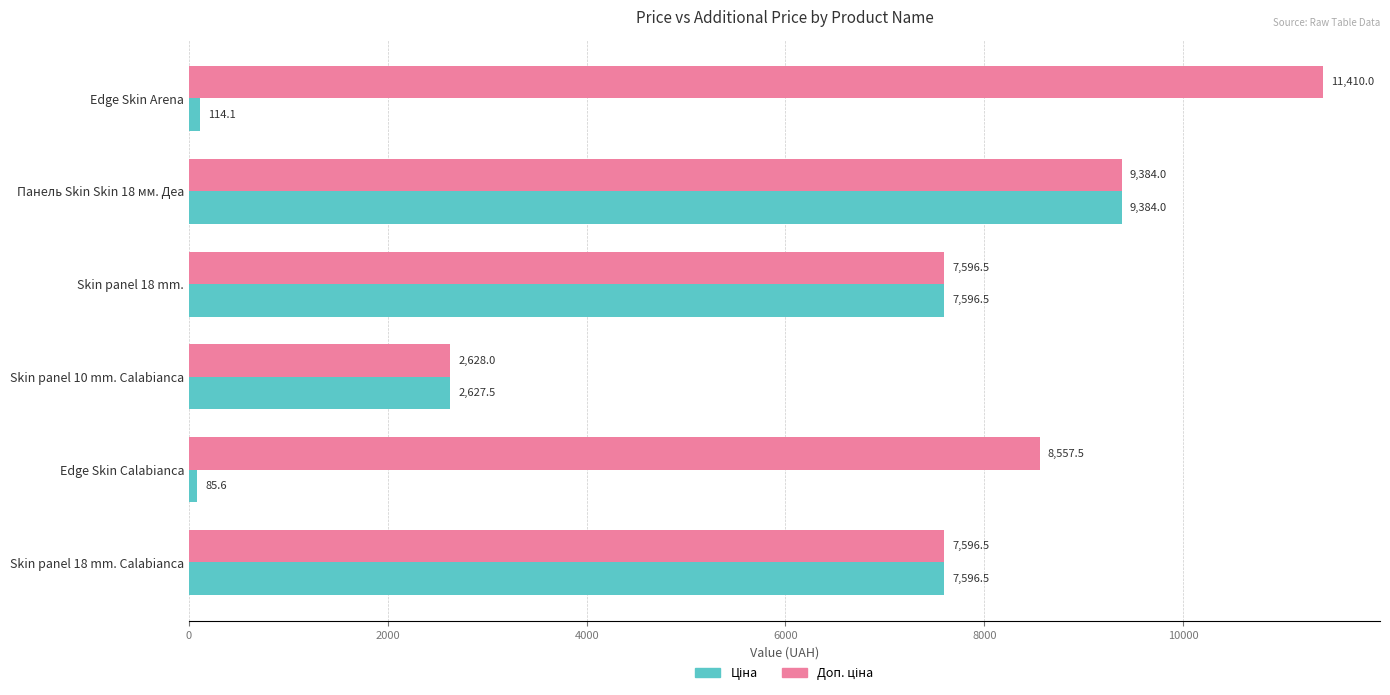

What is the minimum value shown in the chart?

85.6